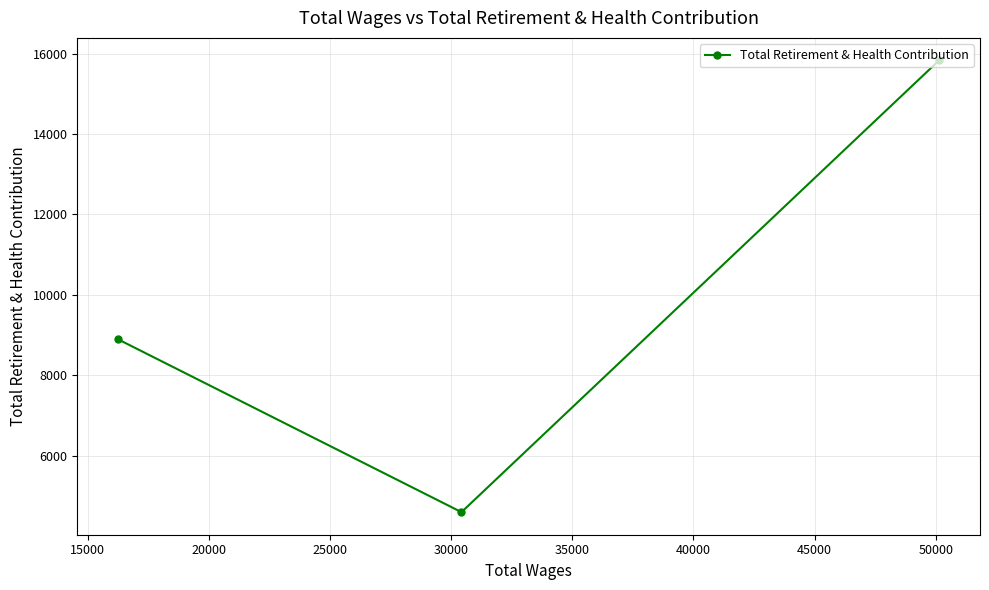

What is the smallest value displayed?

4595